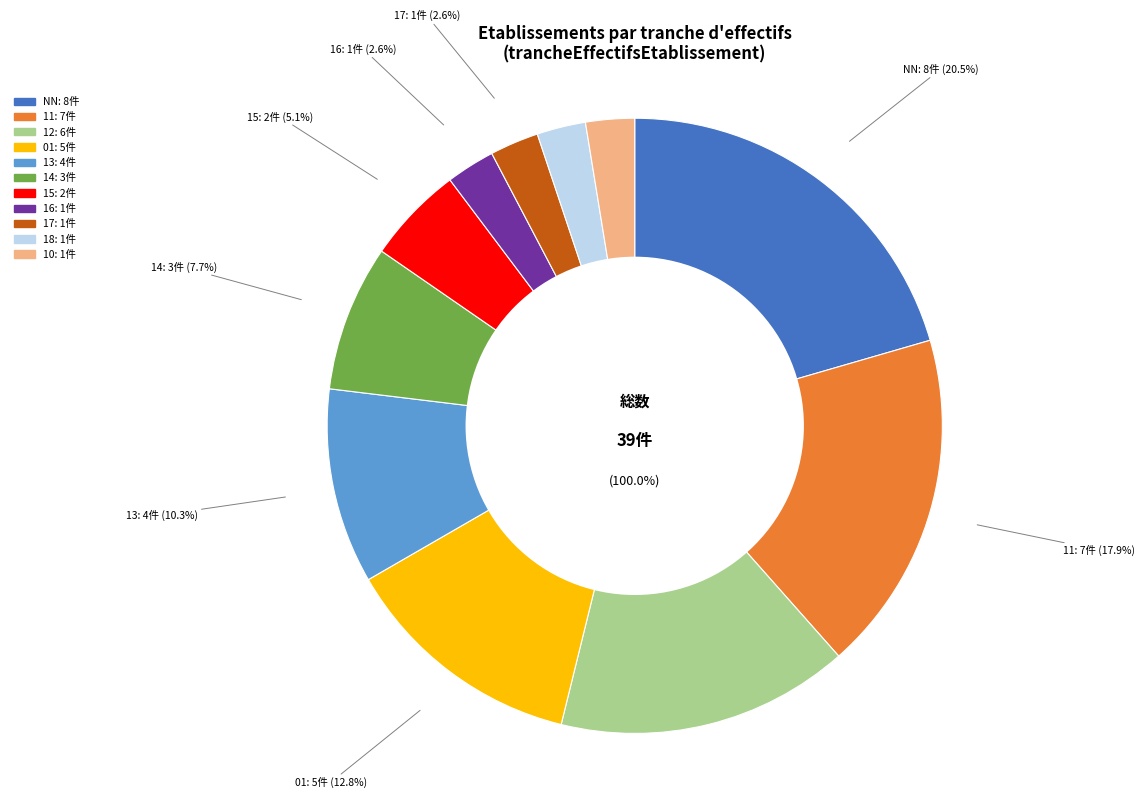

Does 11 account for over 50% of the chart?

No